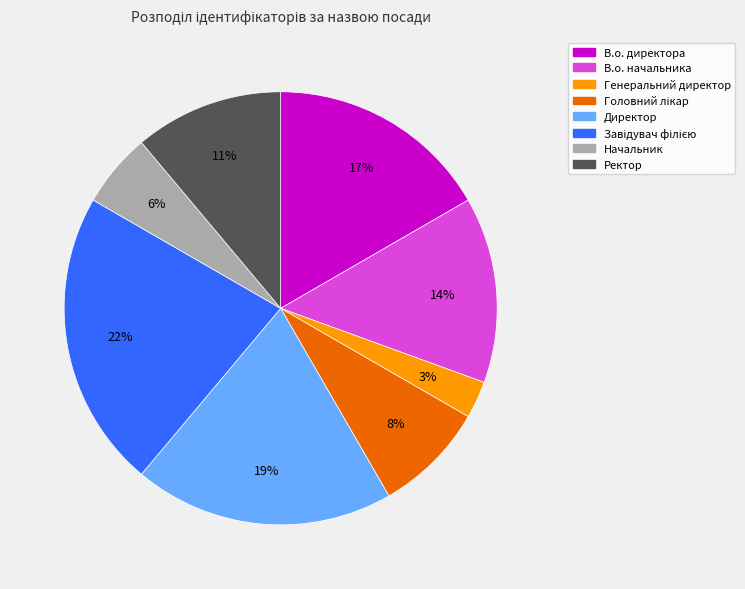

To the nearest percent, what is the difference between the largest and smallest slice percentages?

19%